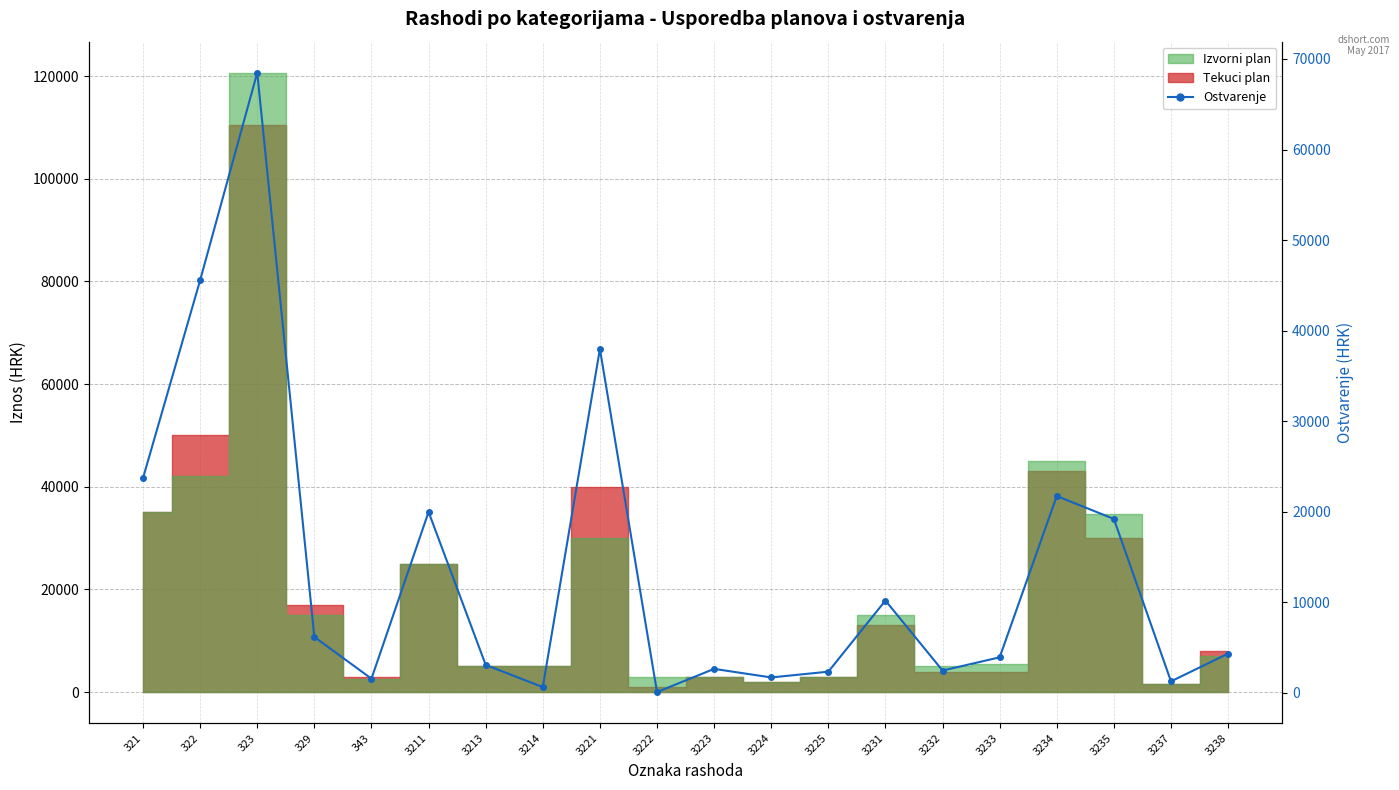

How many interior local peaks (higher than both neighbors) does the data have?

6